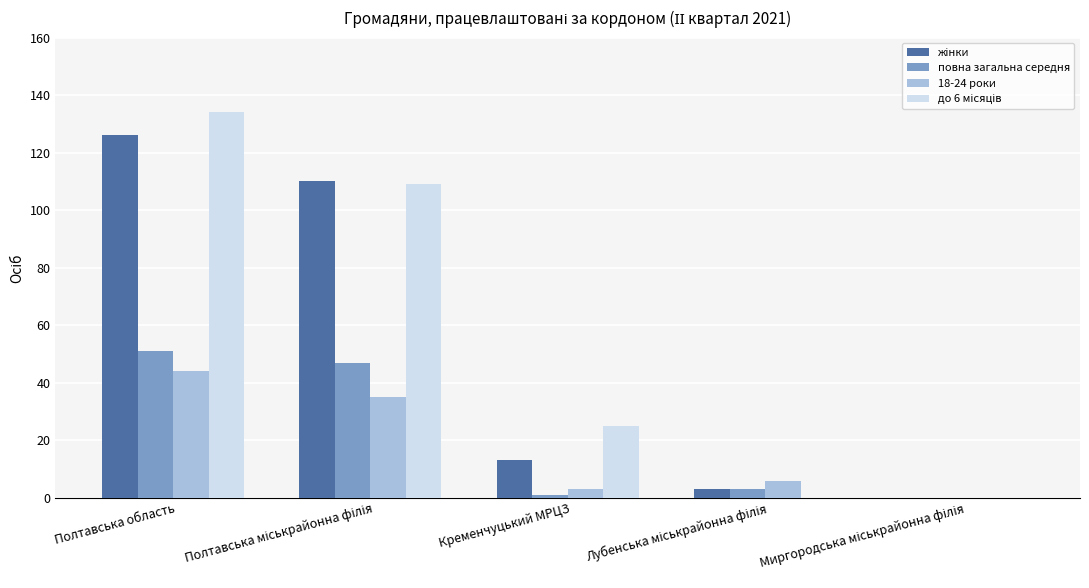

What is the total value across all series at Полтавська область?

355